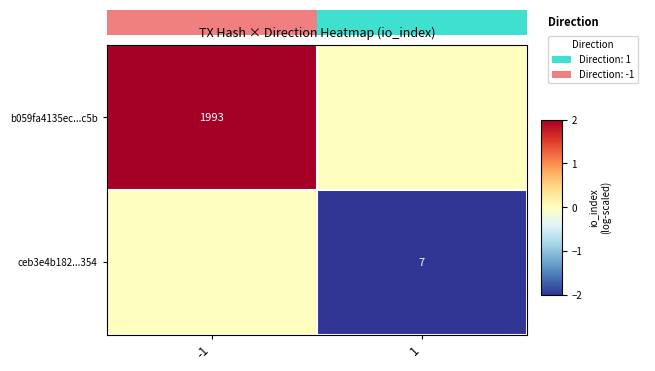

True or false: b059fa4135ec...c5b has a value of 1993 at -1.

True